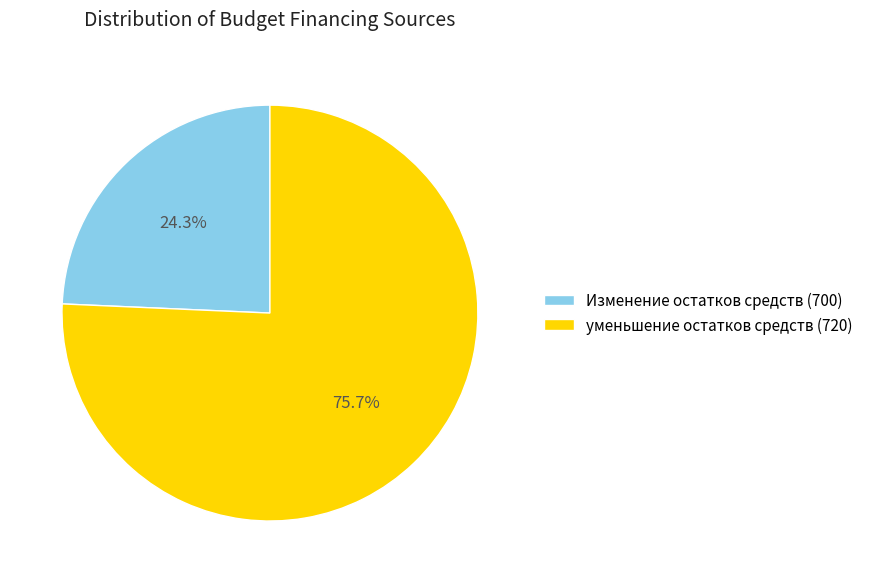

Count the number of slices in the pie.

2